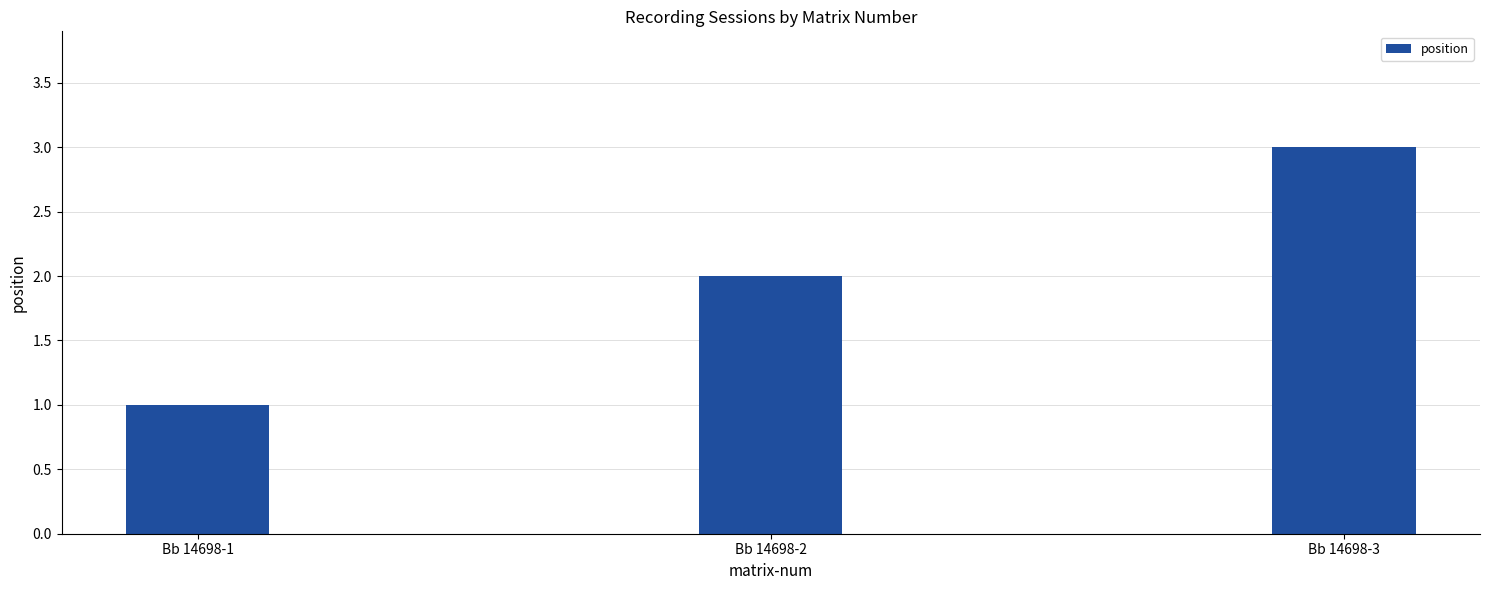

Reading left to right, transcribe all the data shown in this chart.

Bb 14698-1=1	Bb 14698-2=2	Bb 14698-3=3